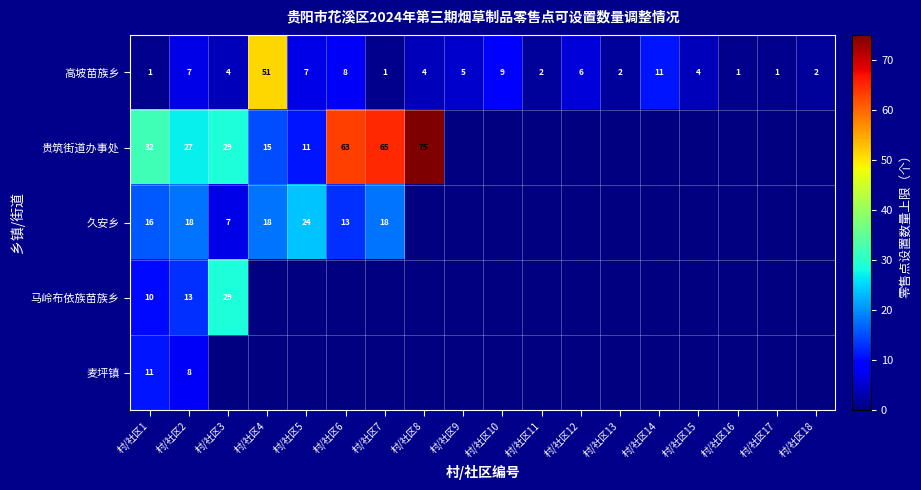

What is the total value across all series at 村/社区2?

73